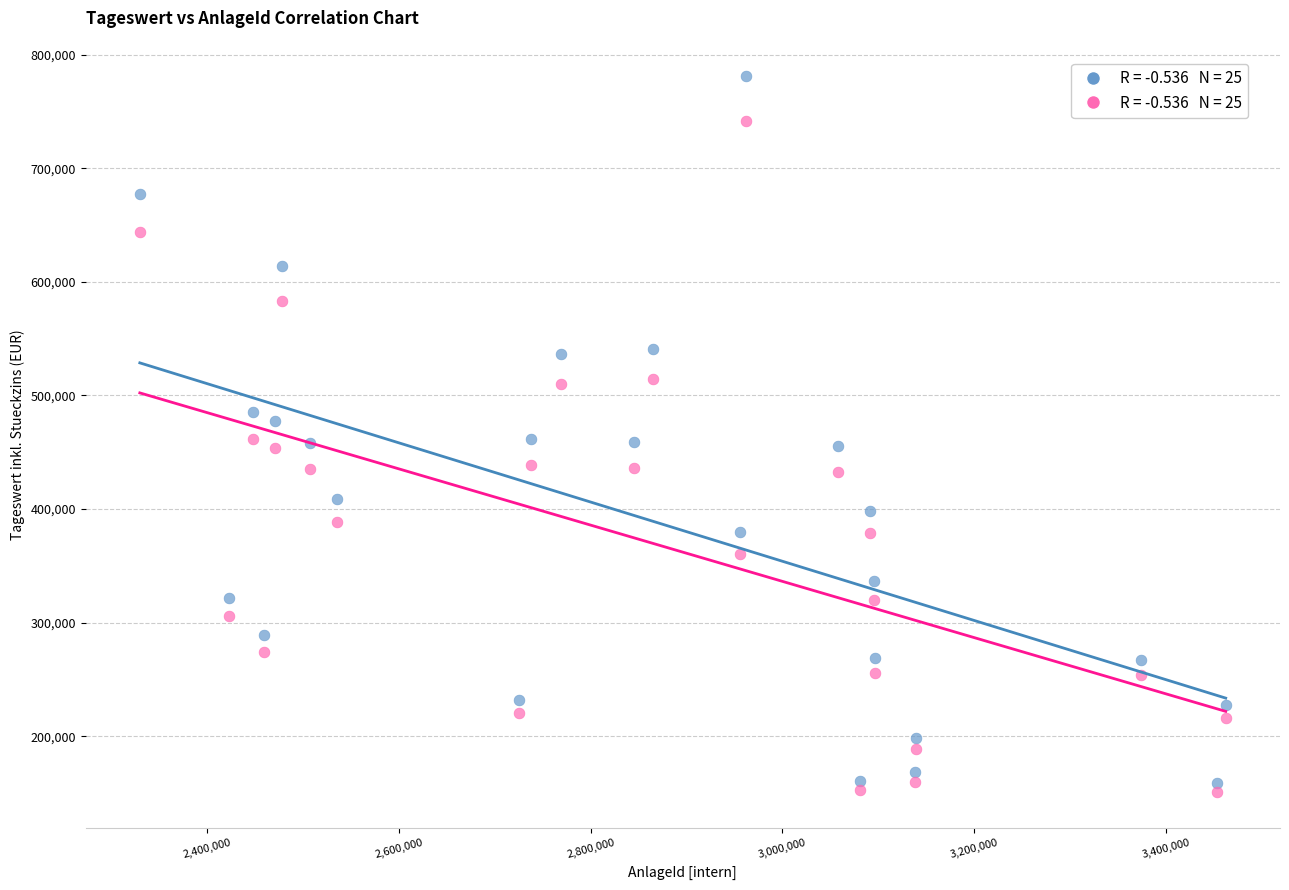

Across all data points, what is the range of X values (max minus min)?

1132079.0